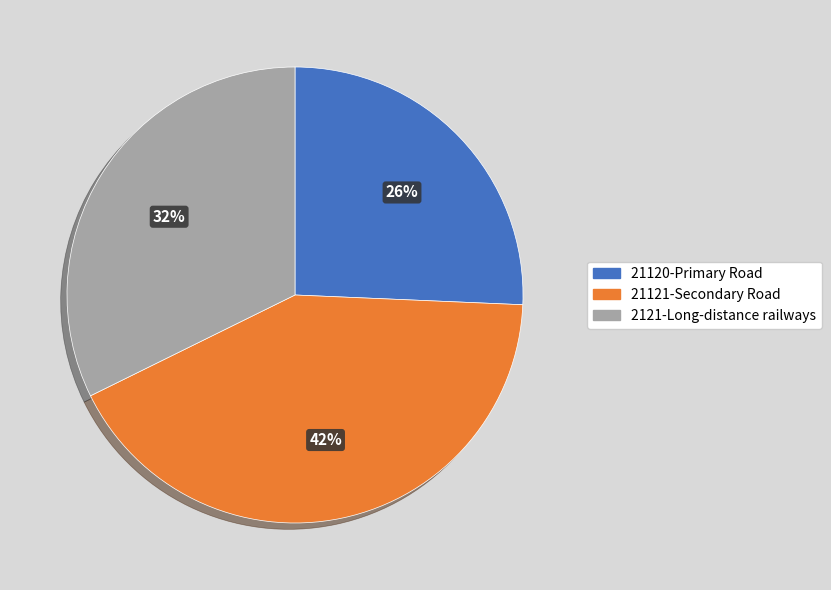

Is 21121-Secondary Road the majority of the pie?

No